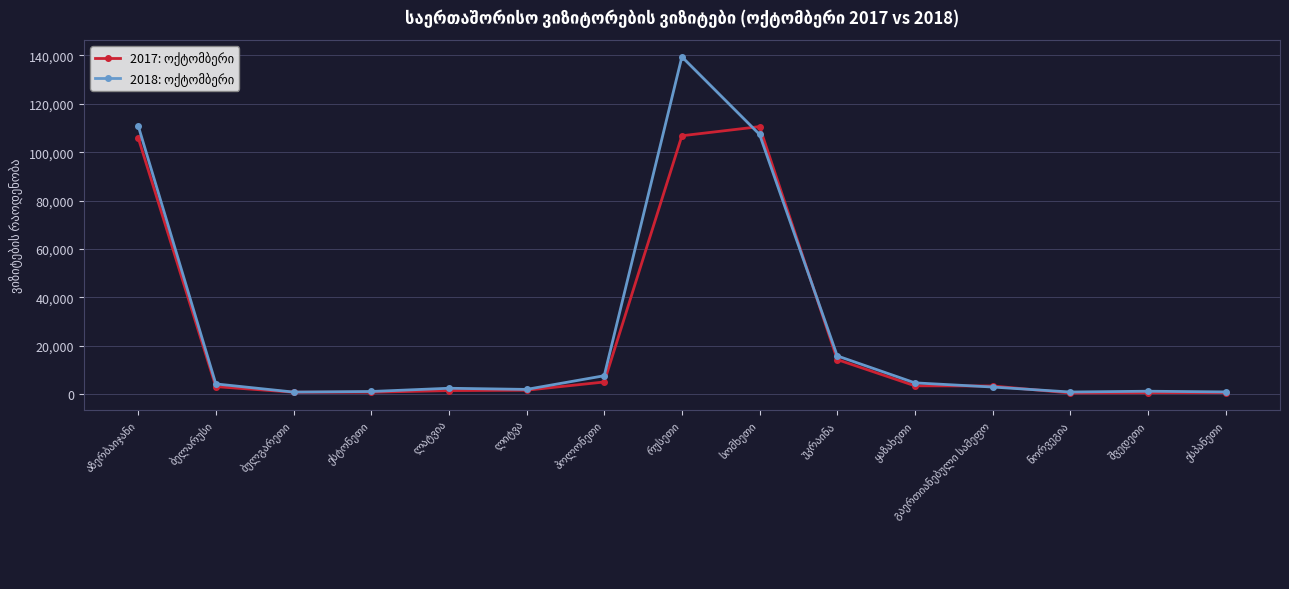

What is the maximum value shown in the chart?

139366